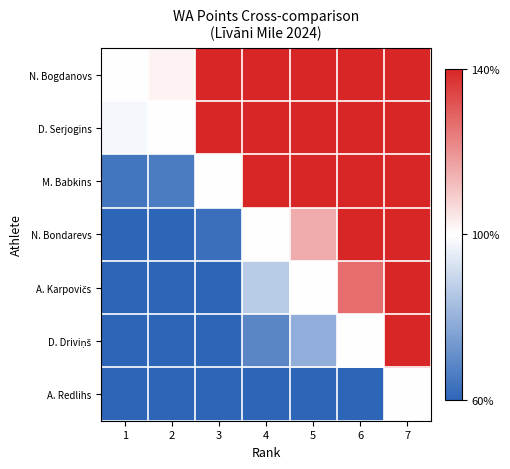

At how many categories does at least one series exceed 4?

1